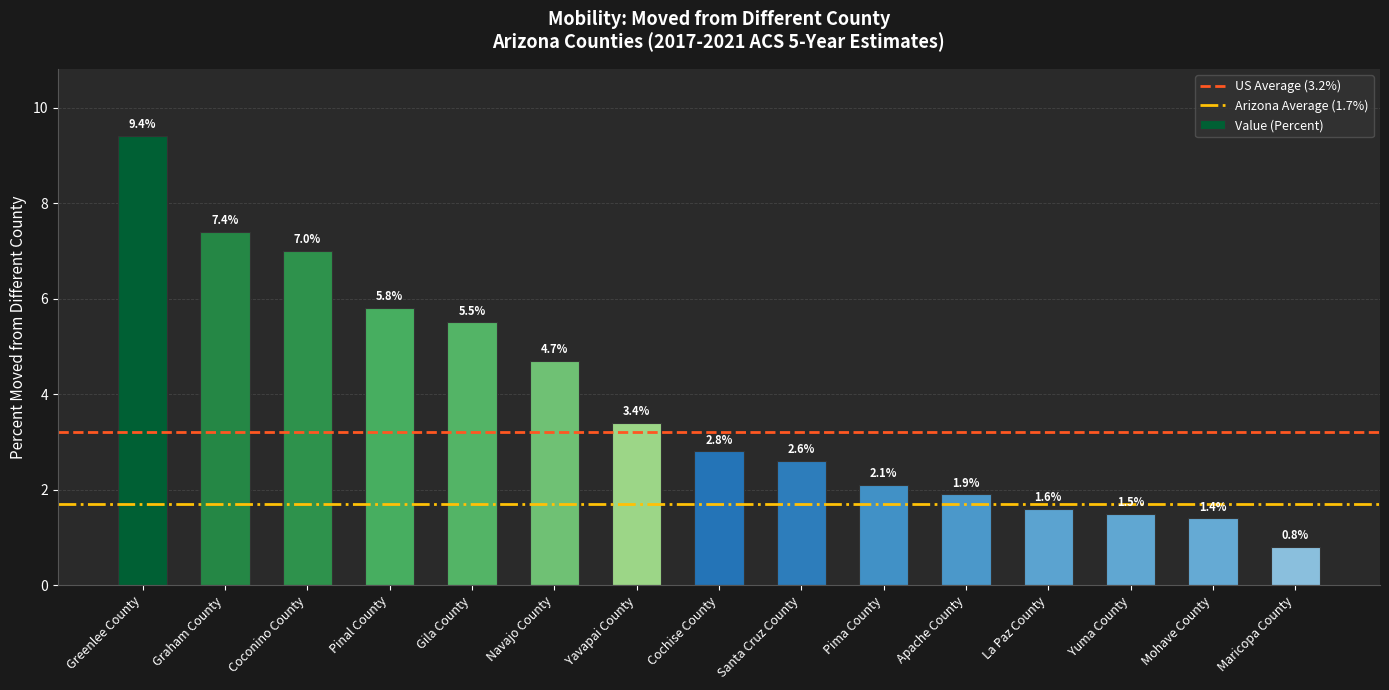

Rank the categories by value from highest to lowest.

Greenlee County, Graham County, Coconino County, Pinal County, Gila County, Navajo County, Yavapai County, Cochise County, Santa Cruz County, Pima County, Apache County, La Paz County, Yuma County, Mohave County, Maricopa County